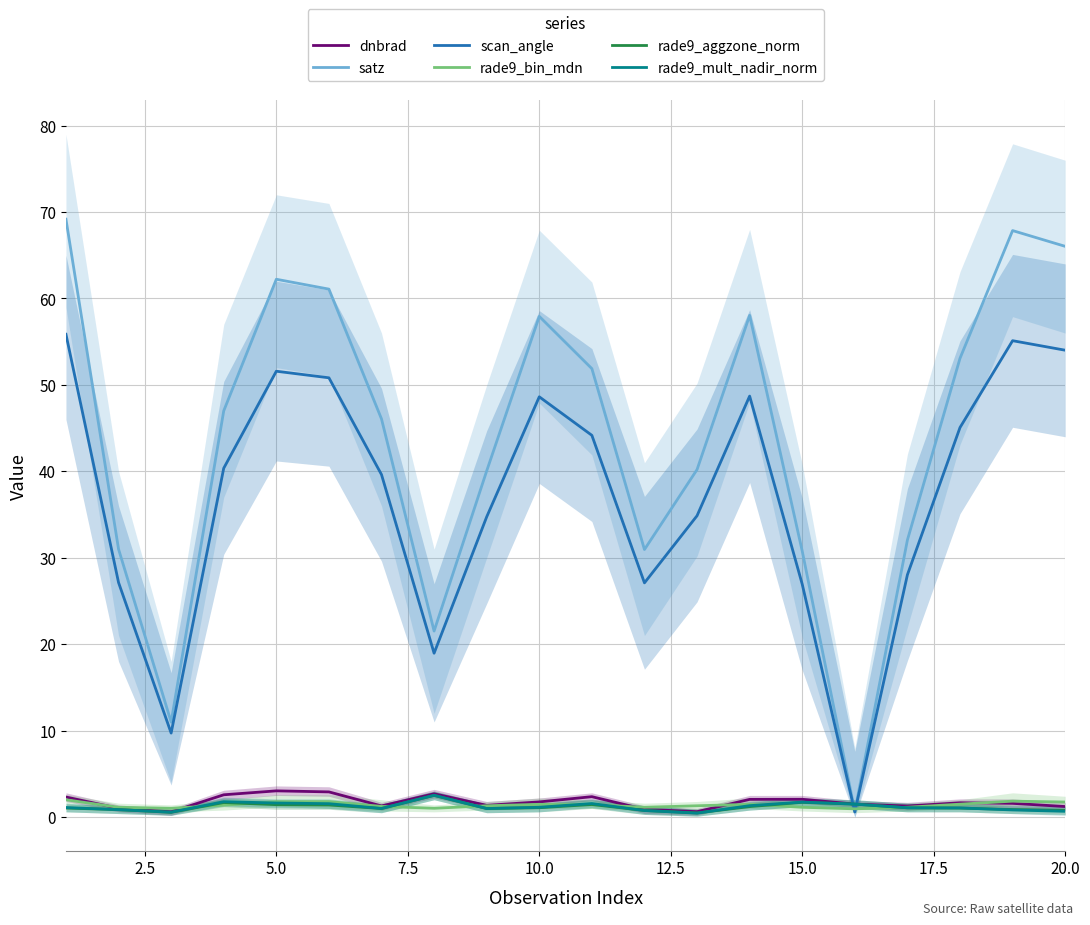

In rade9_bin_mdn, how many points are lower than both neighbors (excluding endpoints)?

4